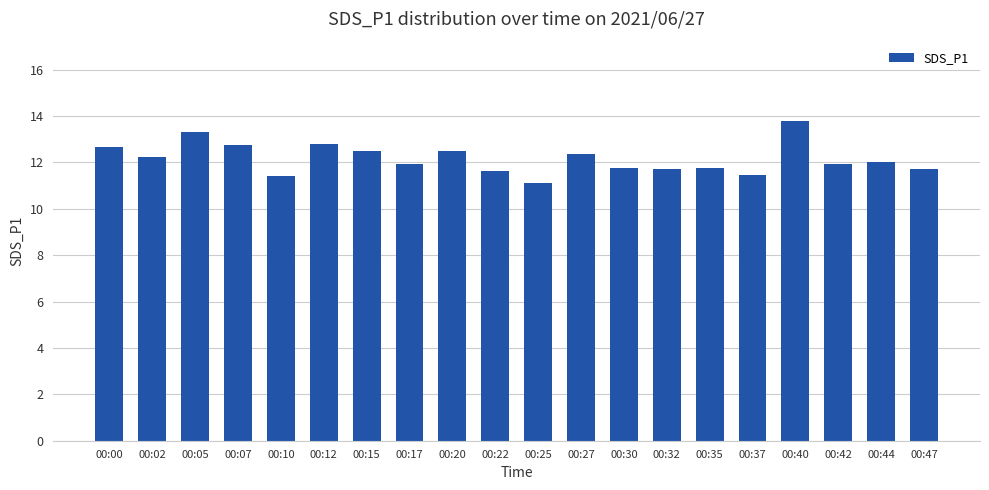

What is the smallest value displayed?

11.1